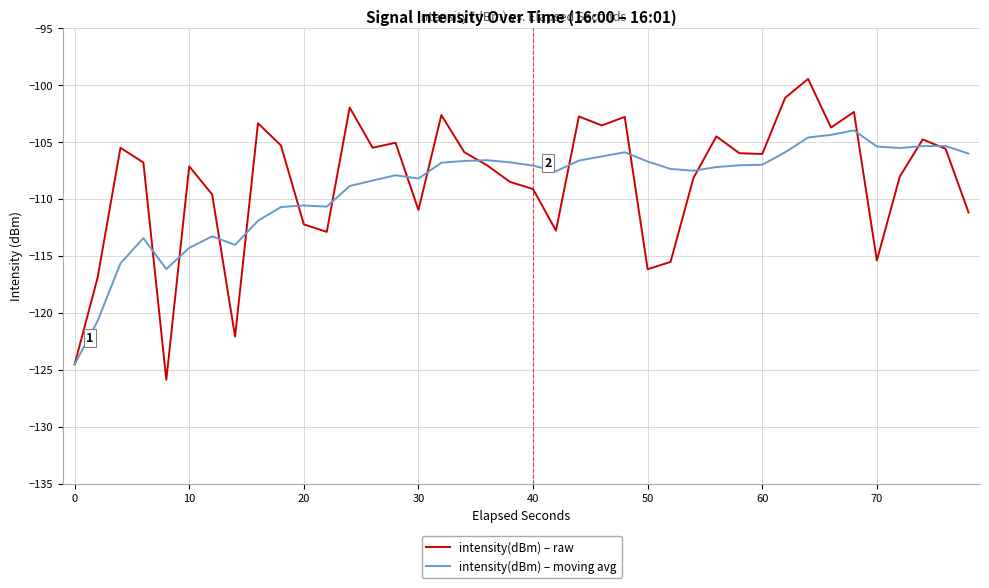

List the series in order of their peak value, lowest first.

intensity(dBm) – moving avg, intensity(dBm) – raw